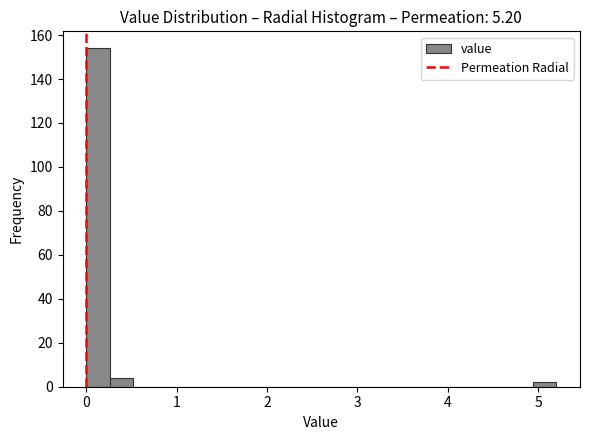

Around what value on the x-axis is the tallest bar? Give the approximate position of its centre, as read against the axis.

0.1